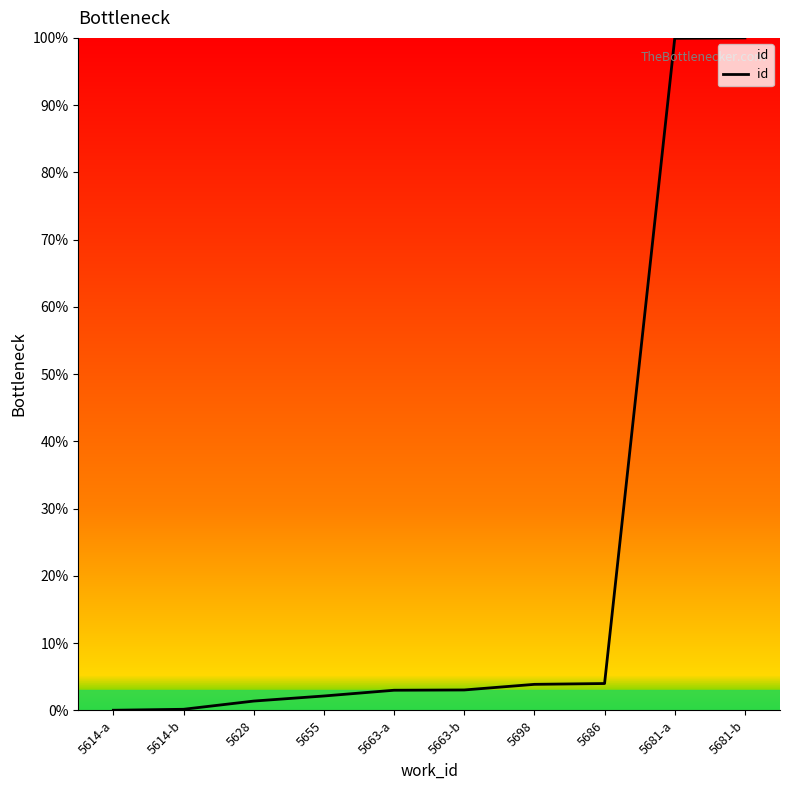

Between 5698 and 5681-b, which is larger?

5681-b